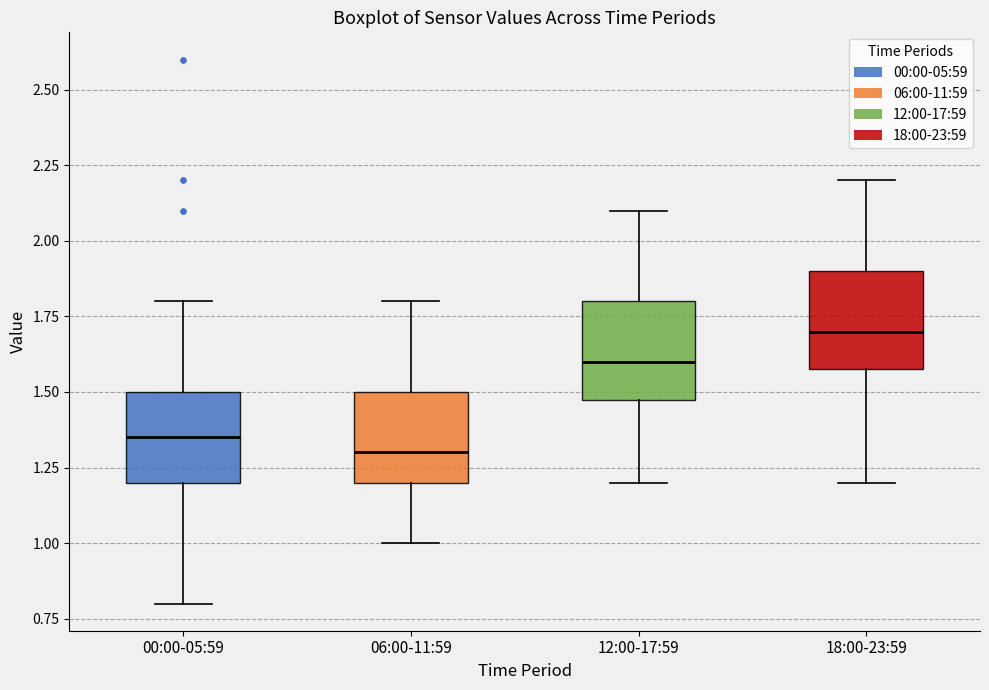

Reading left to right, read every box against the y-axis: the position of its median line, the range the box covers, and the ends of its whiskers. The values are not printed on the chart, so give them approximately, as read against the axis.

00:00-05:59: median 1.35, box 1.20 to 1.50, whiskers 0.80 to 1.80
06:00-11:59: median 1.30, box 1.20 to 1.50, whiskers 1.00 to 1.80
12:00-17:59: median 1.60, box 1.50 to 1.80, whiskers 1.20 to 2.10
18:00-23:59: median 1.70, box 1.60 to 1.90, whiskers 1.20 to 2.20